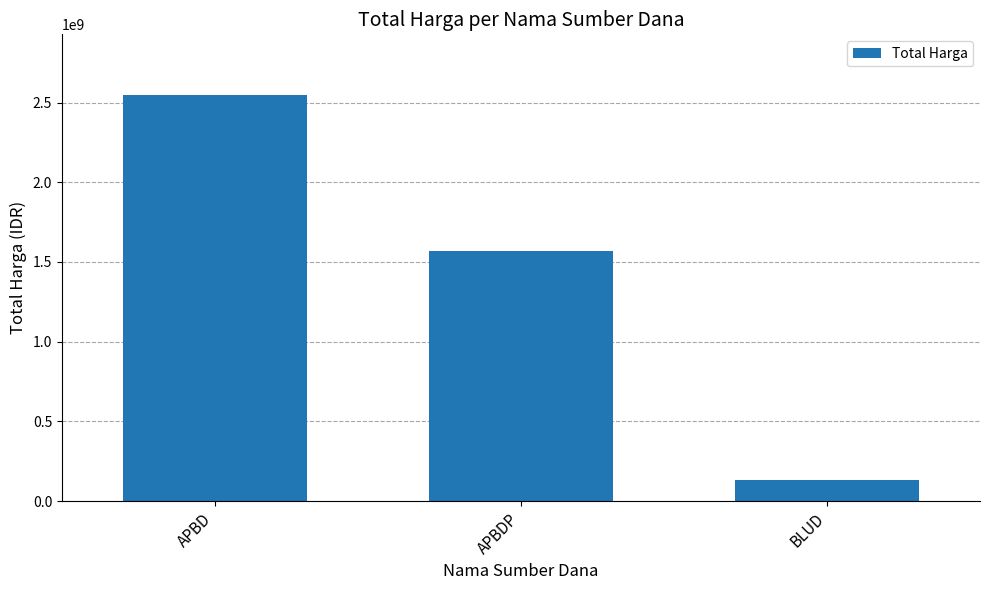

What is the label of the 3rd bar from the right?

APBD